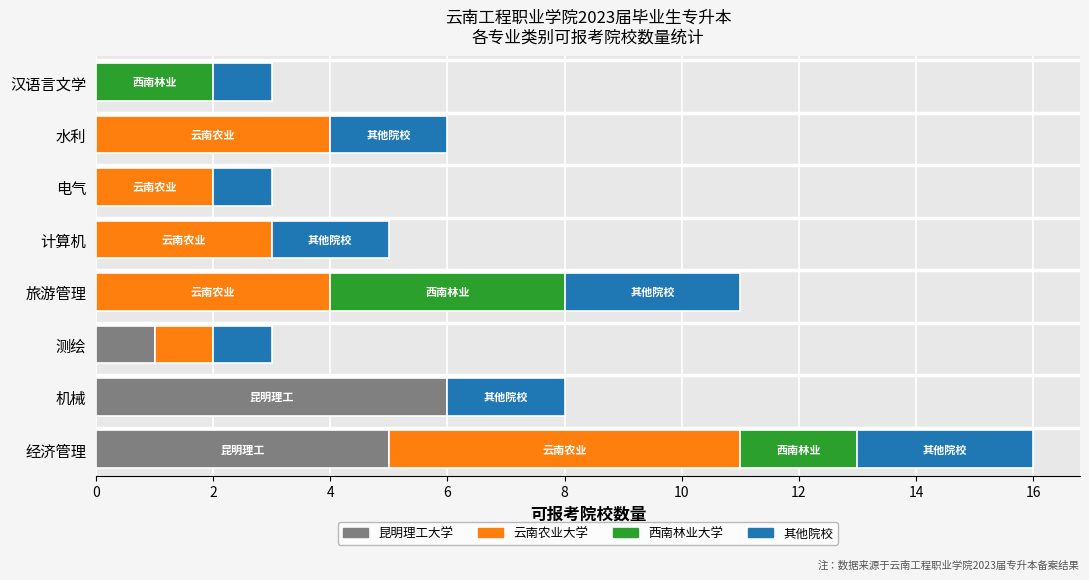

What is the sum of all 昆明理工大学 values?

12